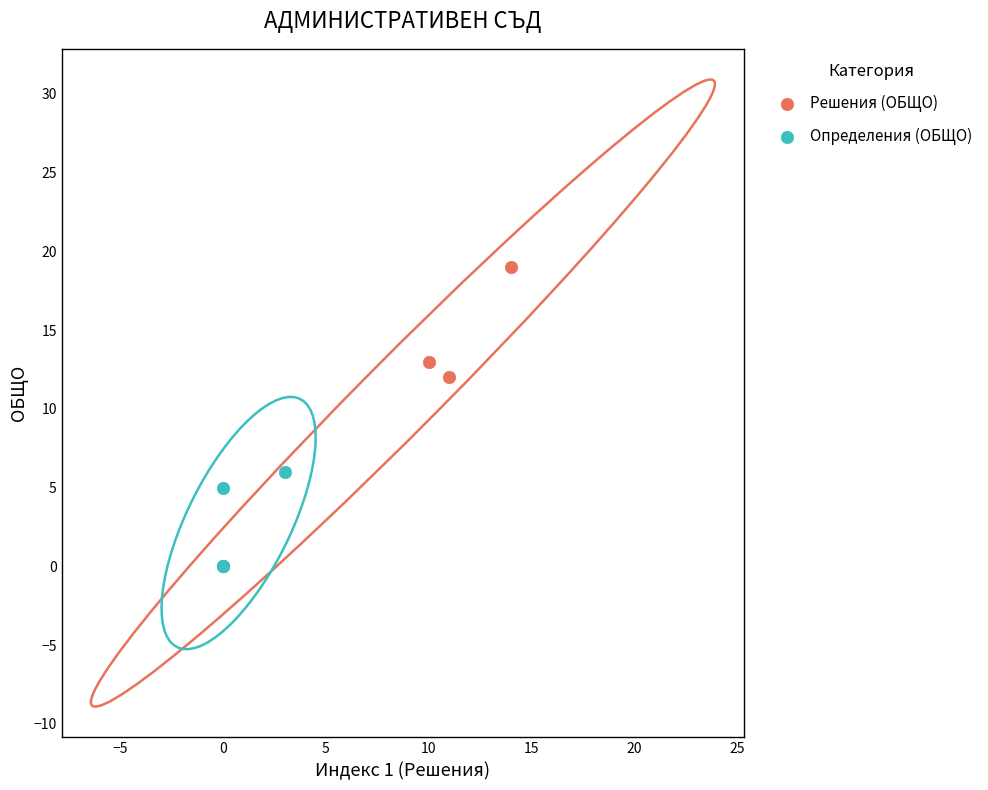

Which series has the widest spread of Y values?

Решения (ОБЩО)